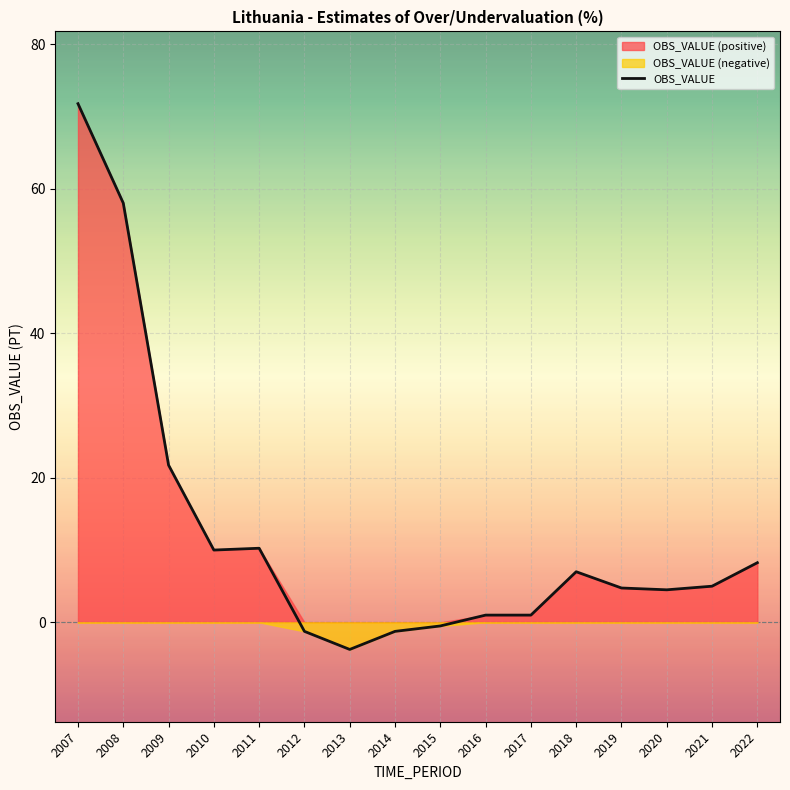

What is the change in value from 2008 to 2017?

-57.0